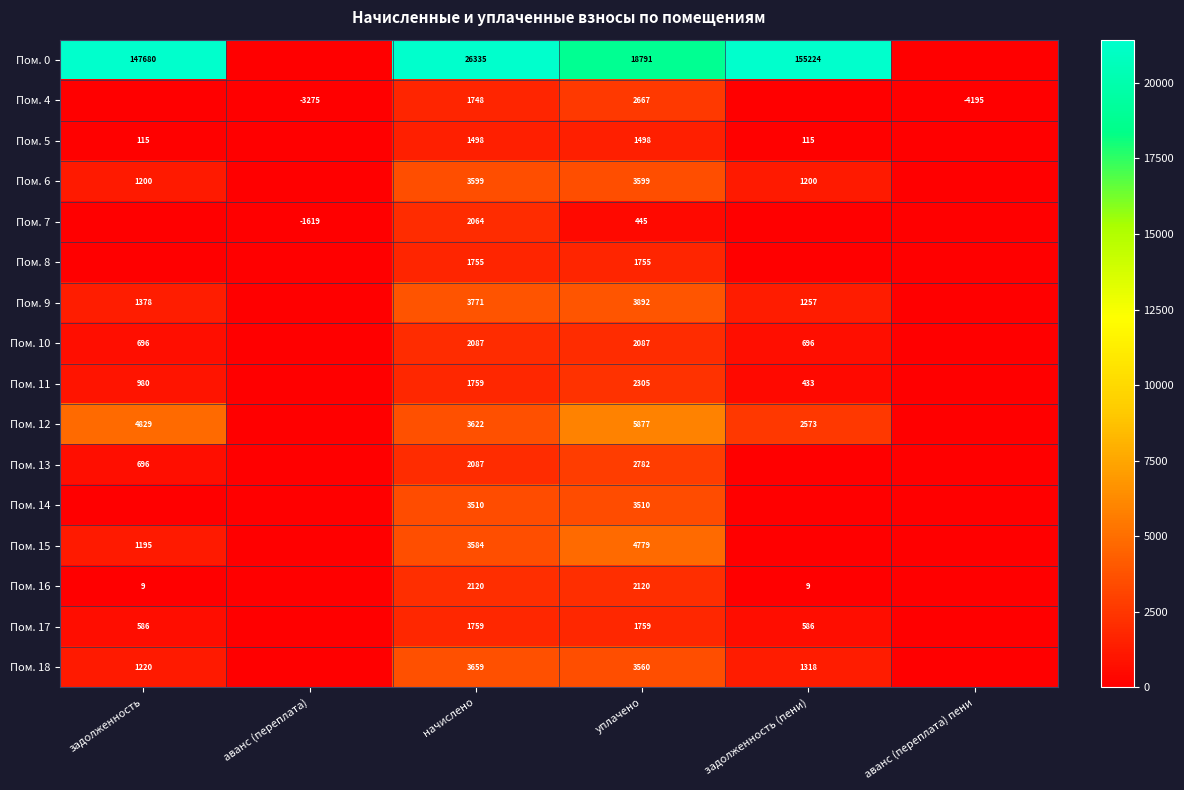

Is it true that Пом. 6 equals 721 at задолженность?

False